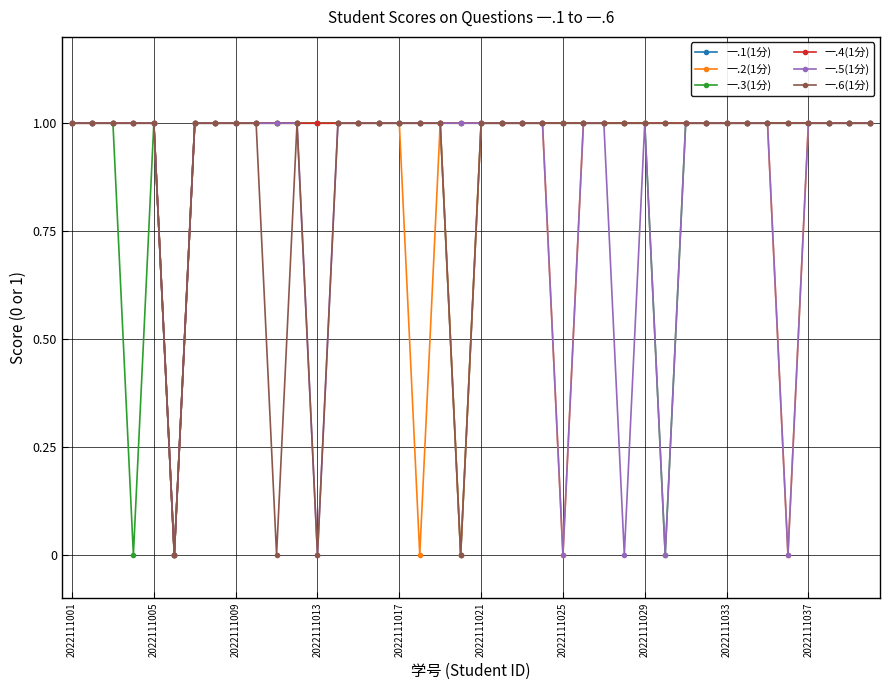

Count the number of data series in this chart.

6